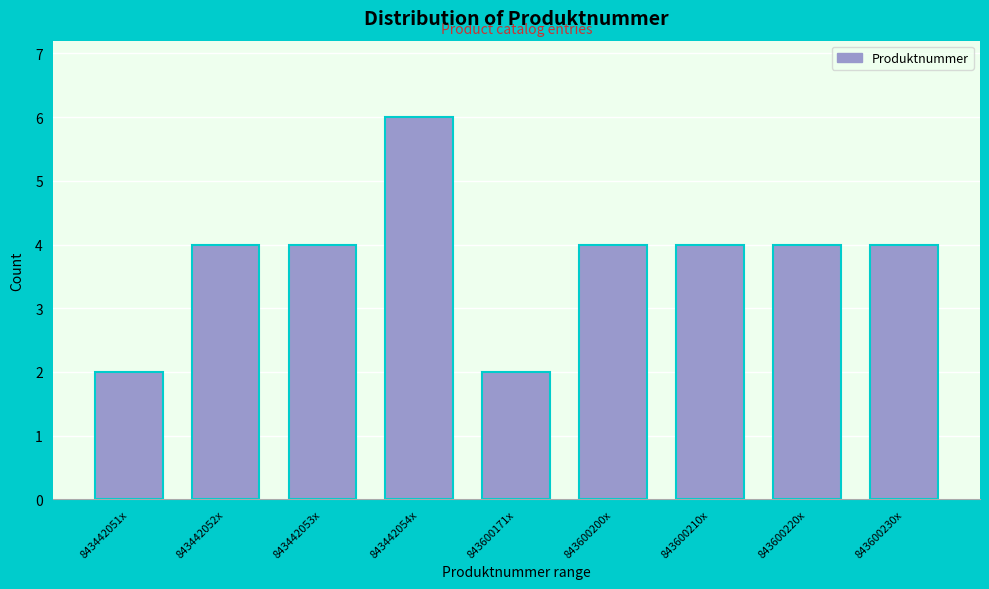

Reading right to left, transcribe all the data shown in this chart.

843600230x=4	843600220x=4	843600210x=4	843600200x=4	843600171x=2	843442054x=6	843442053x=4	843442052x=4	843442051x=2